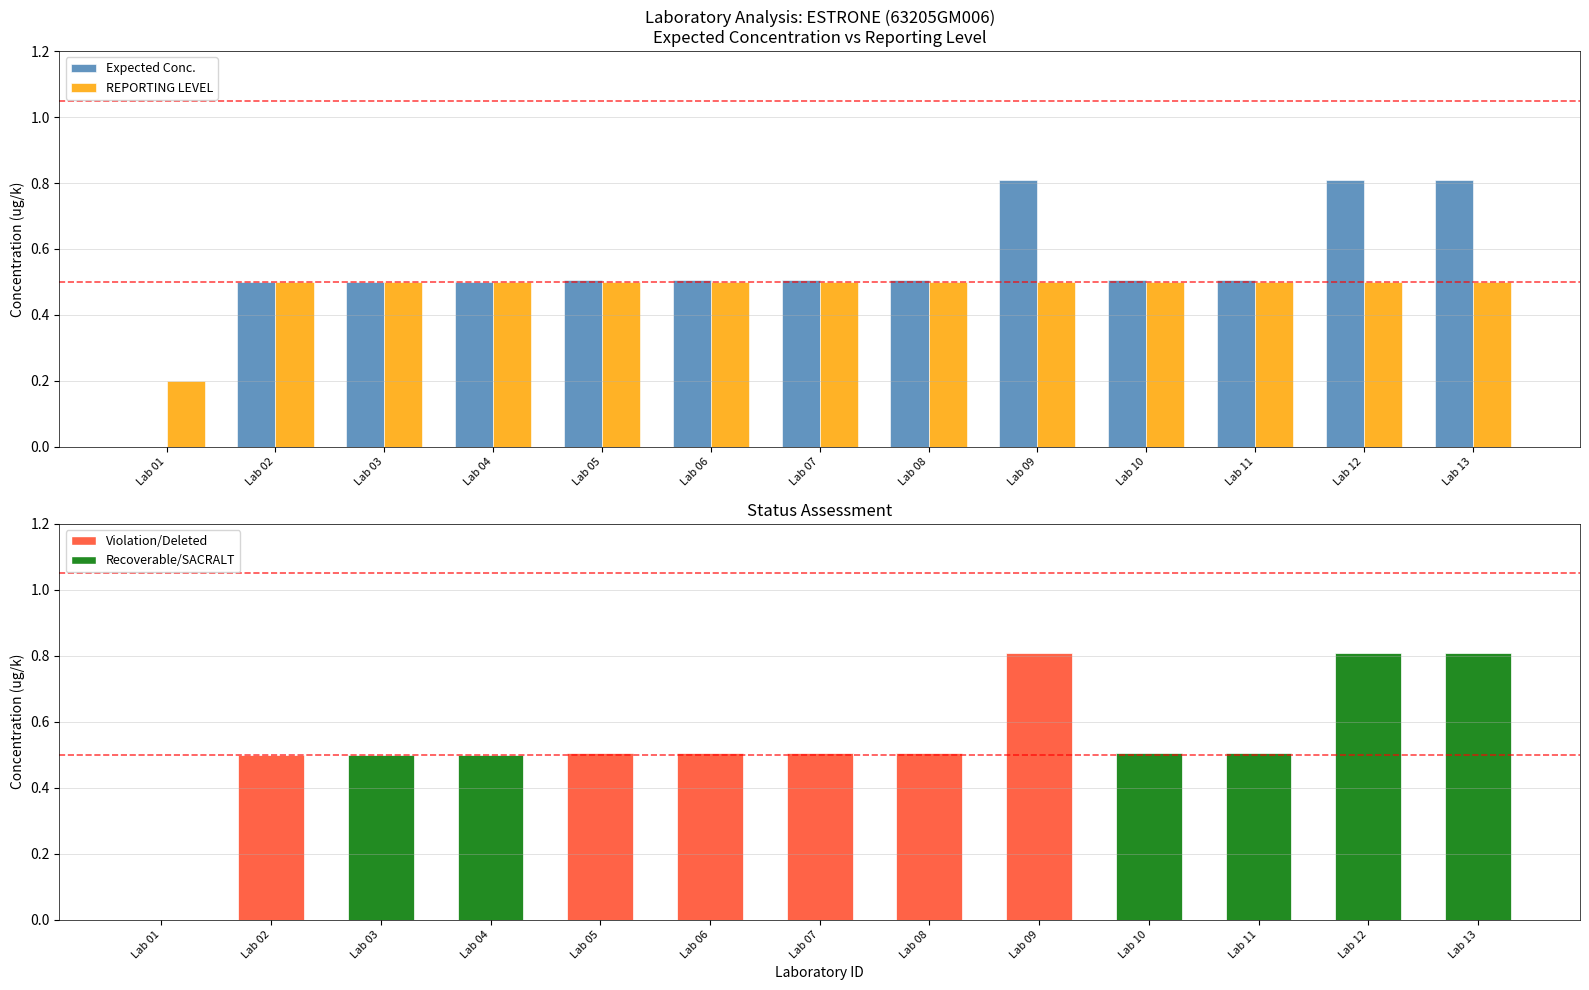

At Lab 09, list the series in order from largest to smallest.

Expected Conc., REPORTING LEVEL